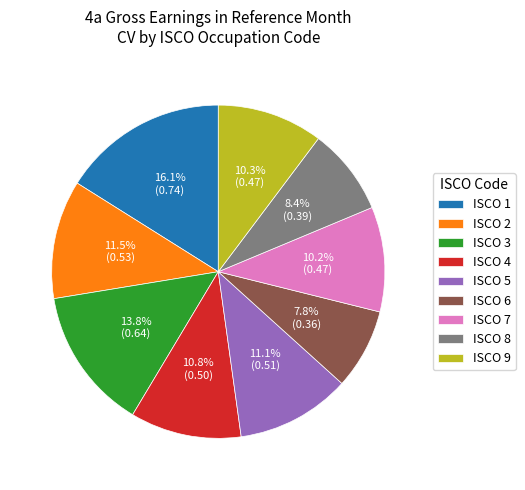

What percentage is the ISCO 5 slice, to the nearest percent?

11%